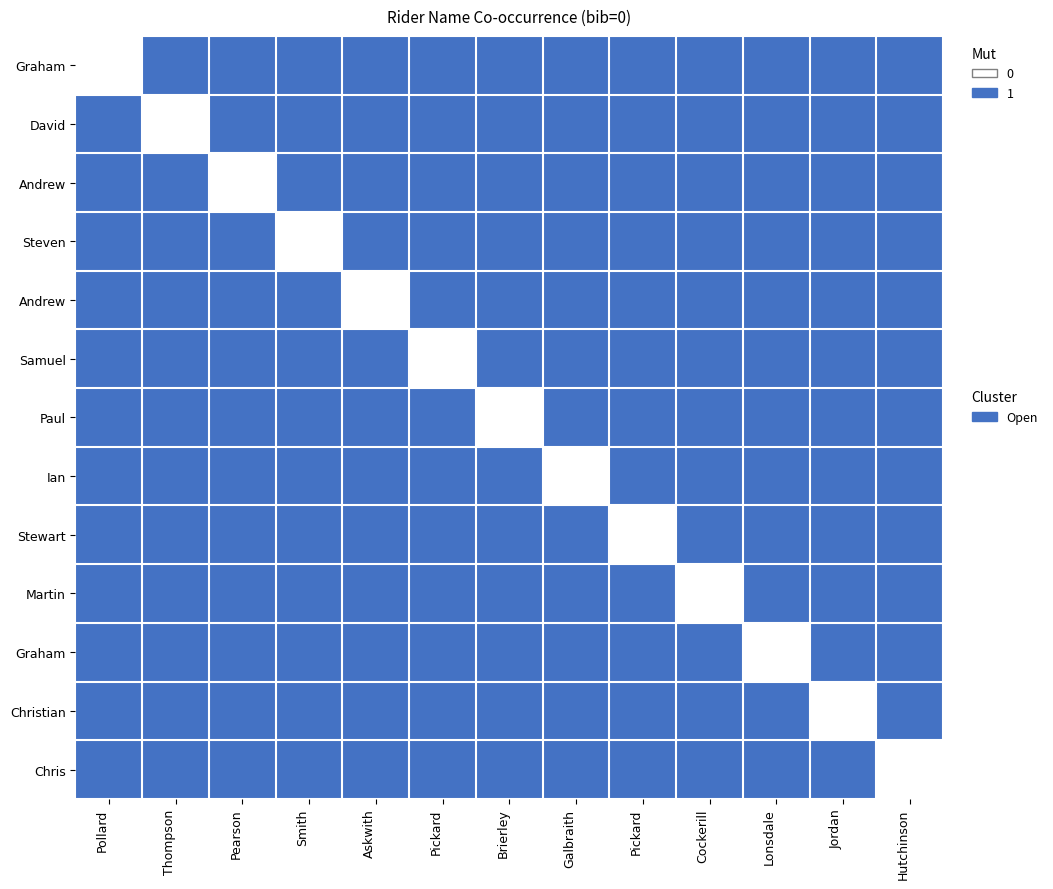

At how many categories does at least one series exceed 0?

13